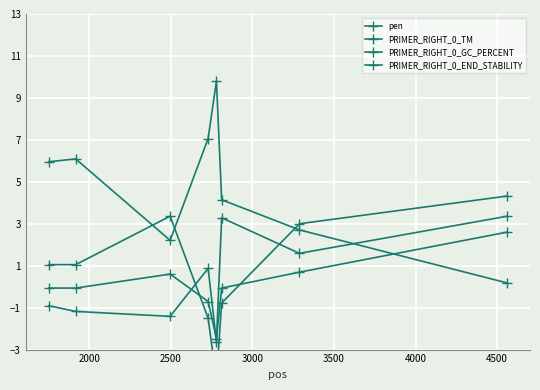

Rank the series at 4500 from lowest to highest value.

PRIMER_RIGHT_0_GC_PERCENT, PRIMER_RIGHT_0_TM, pen, PRIMER_RIGHT_0_END_STABILITY